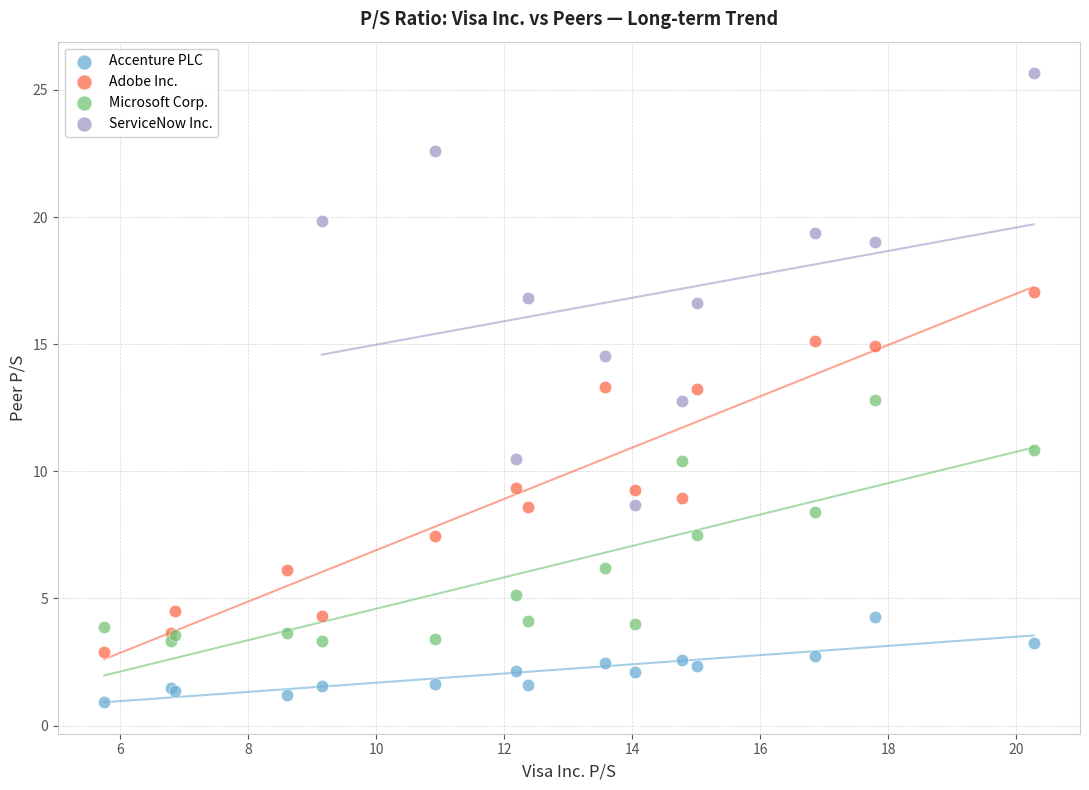

Which series contains the highest Y value?

ServiceNow Inc.